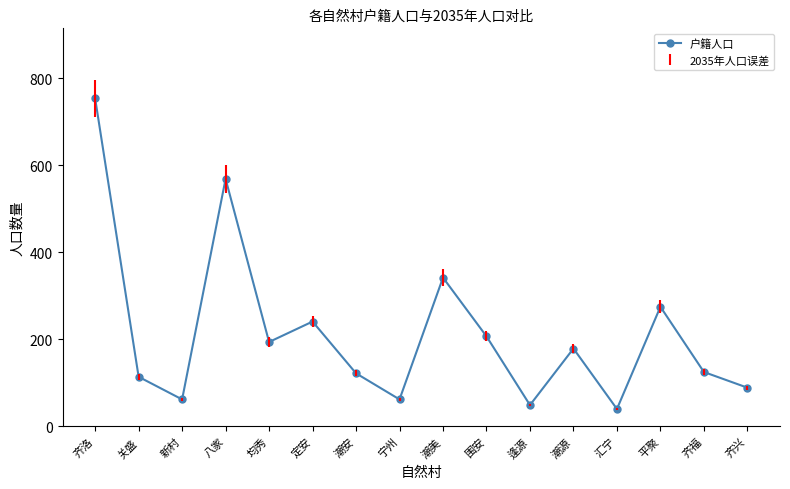

How many interior local valleys (lower than both neighbors) does the data have?

5